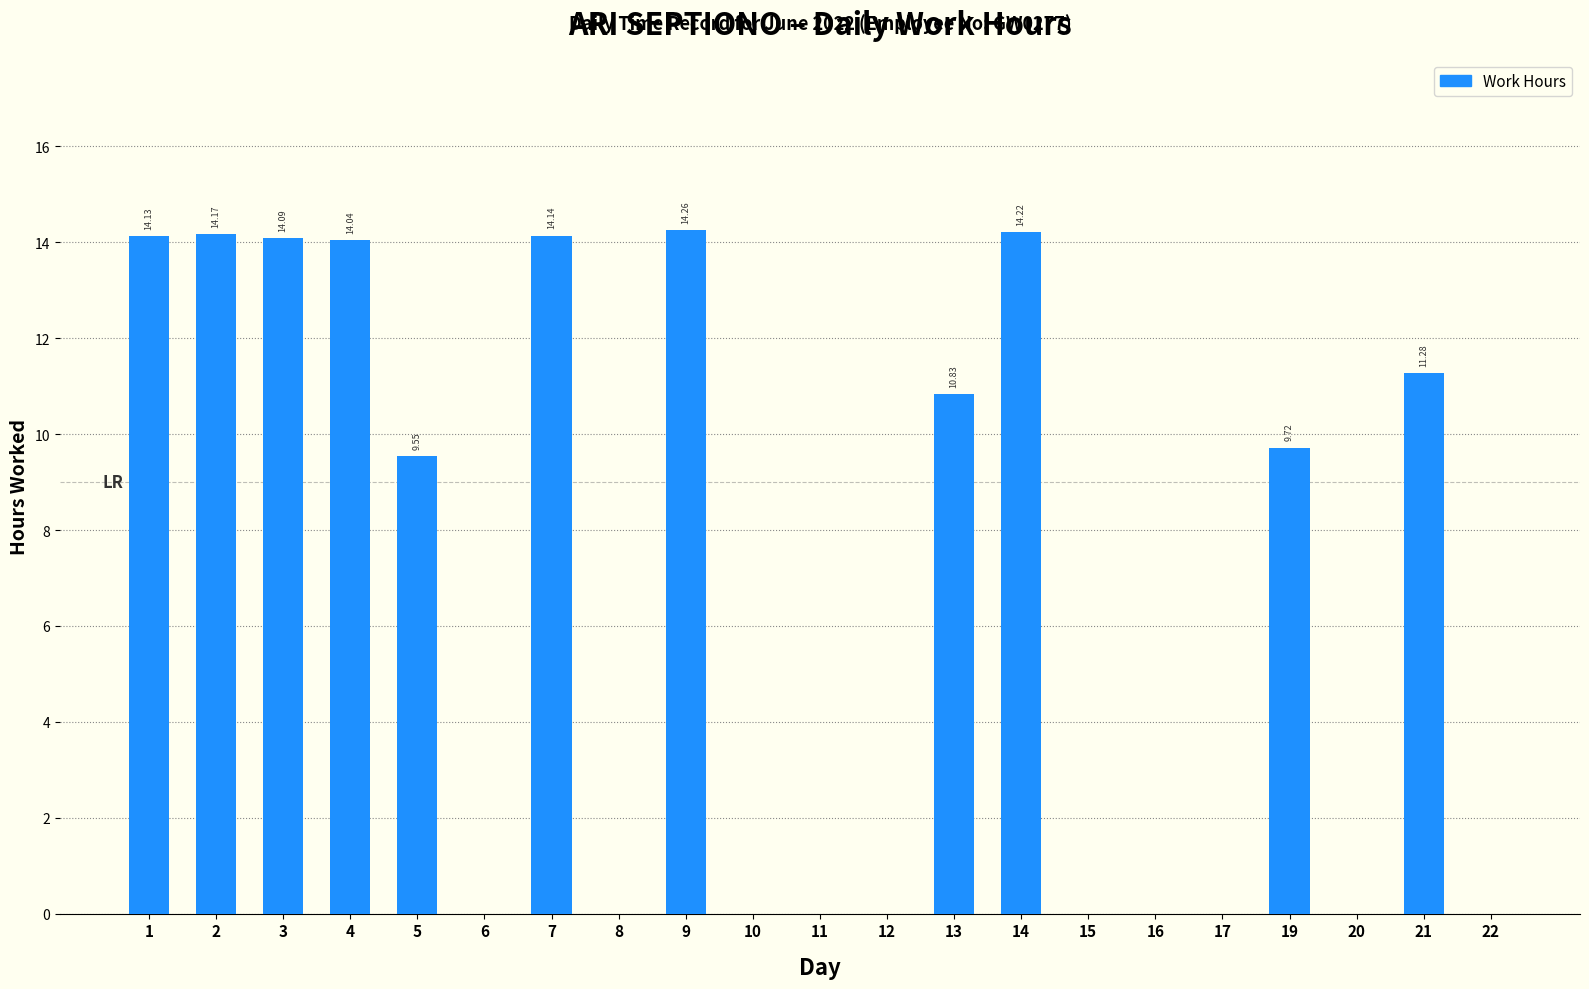

What is the change in value from 2 to 10?

-14.2